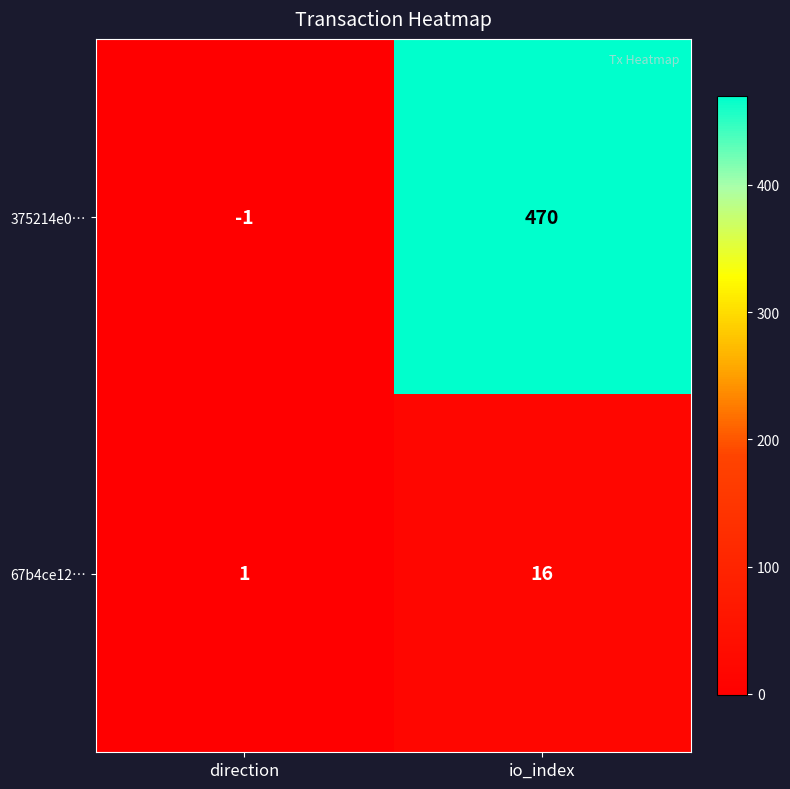

At how many categories does at least one series exceed 257?

1